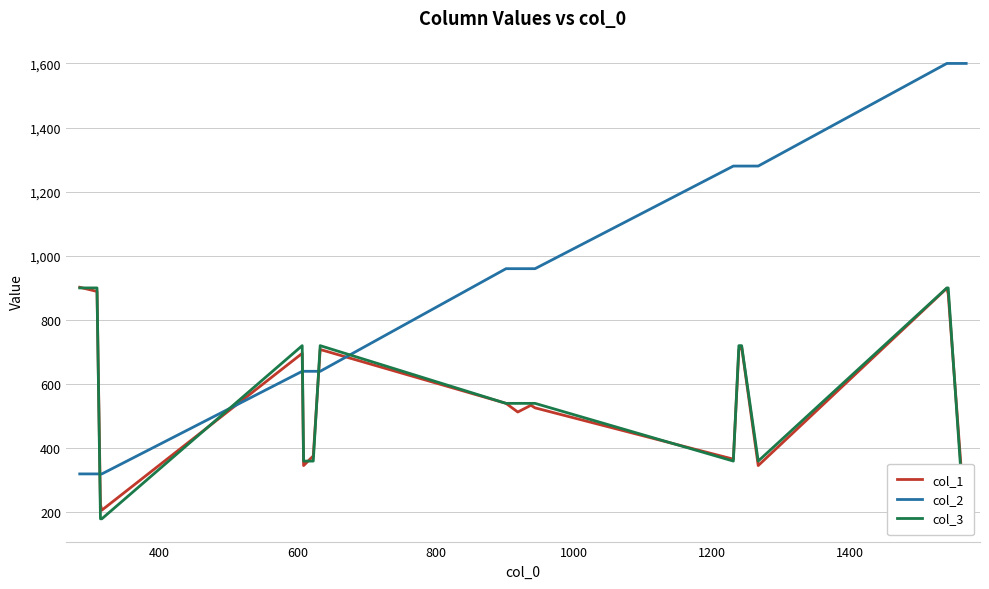

What is the minimum value for col_2?

320